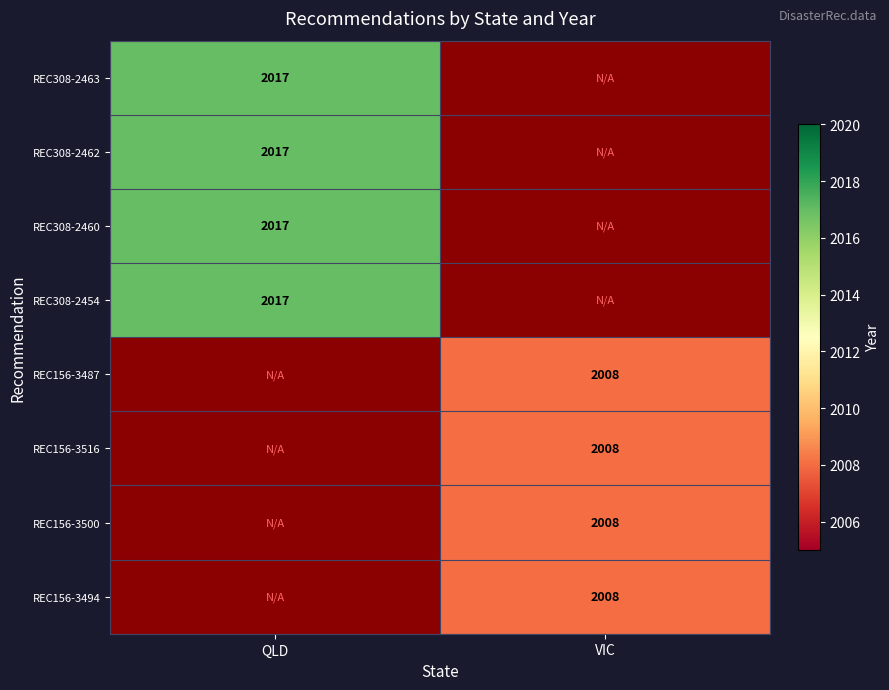

Is it true that REC308-2462 equals 2901 at QLD?

False